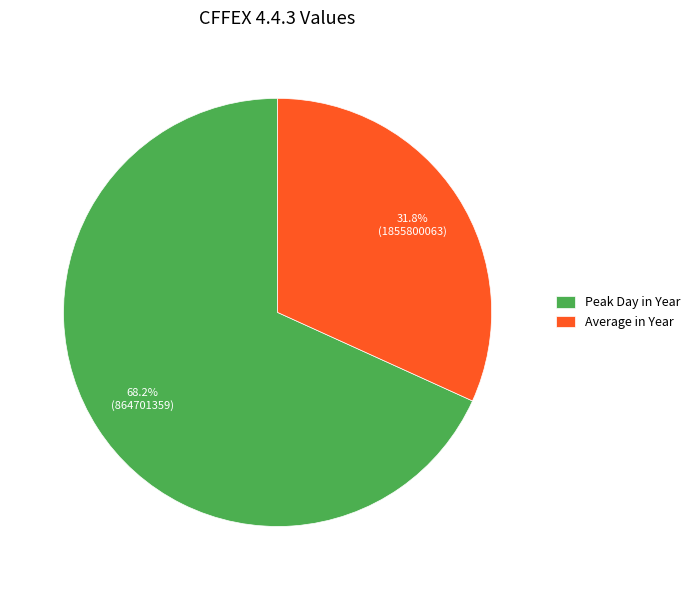

What is the largest slice in the pie chart?

Peak Day in Year